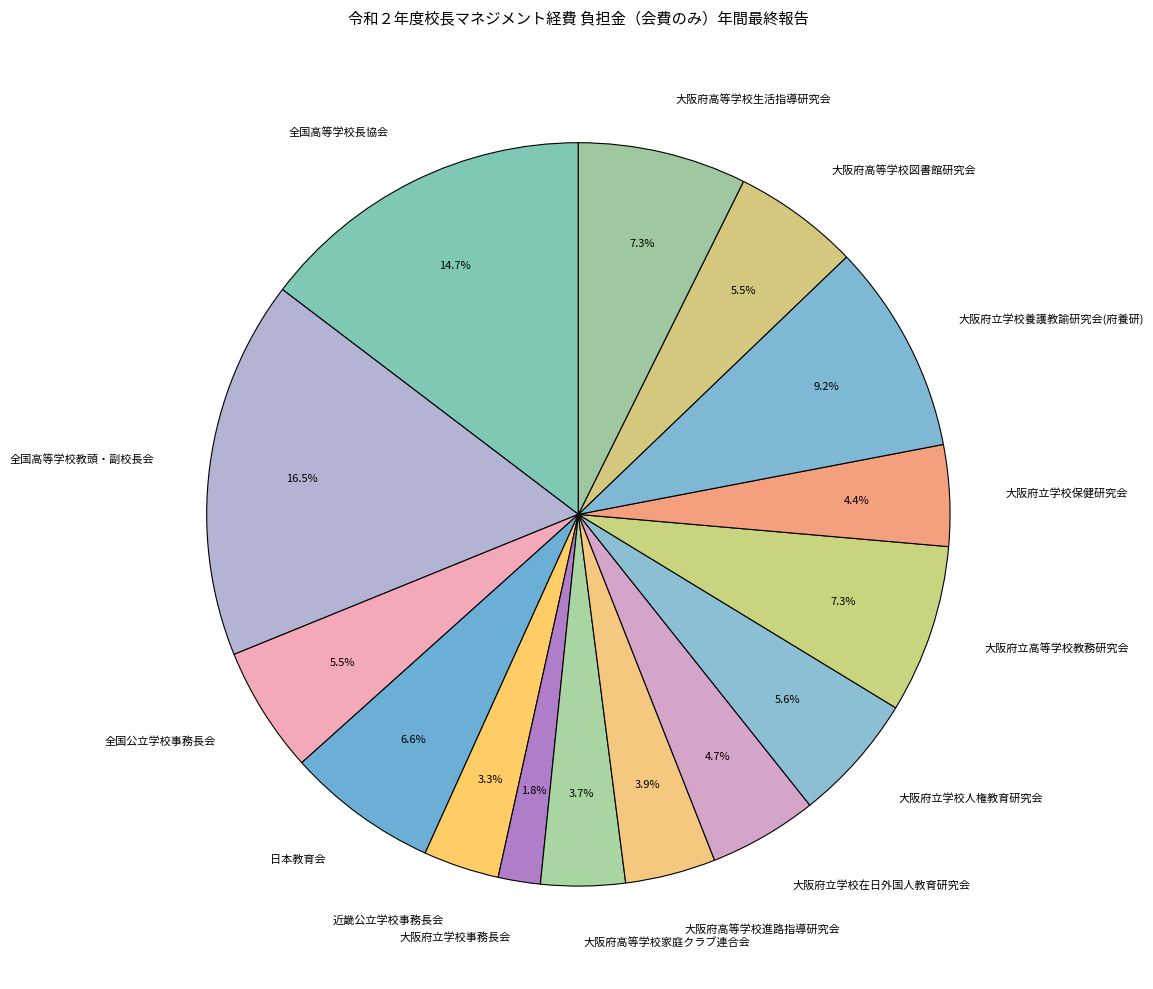

The 大阪府立学校養護教諭研究会(府養研) slice represents 9% of the pie. True or false?

True